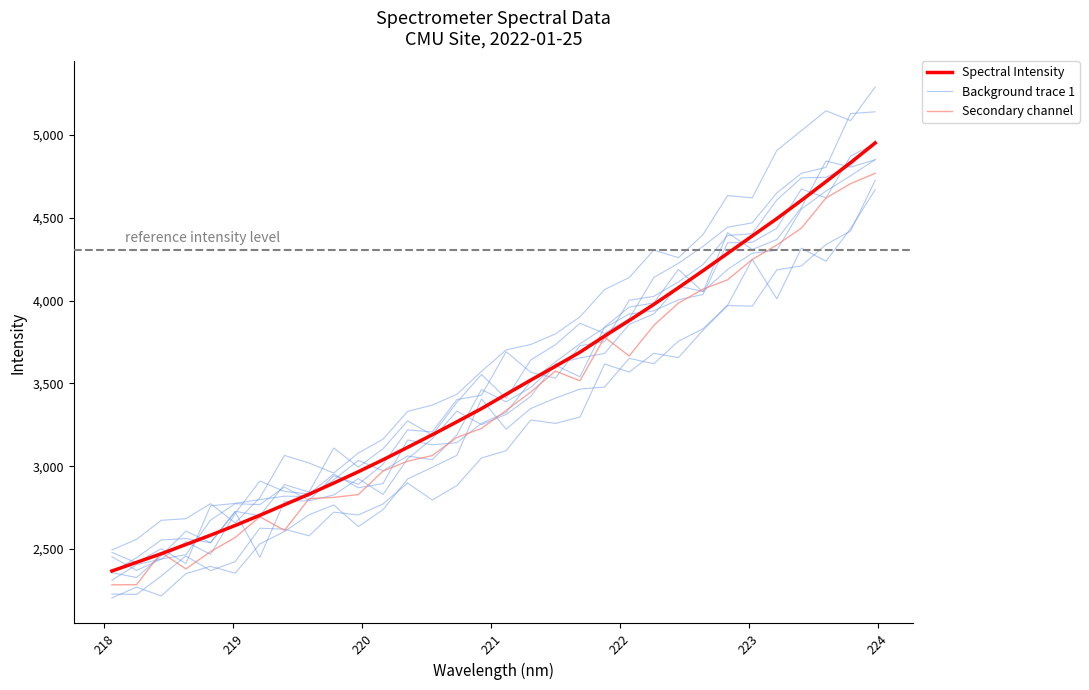

How many lines are shown in the chart?

10